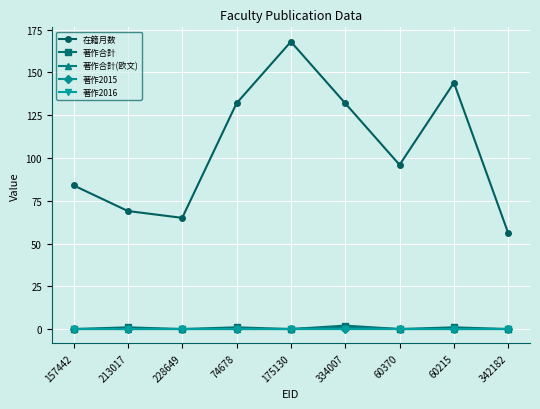

Count the number of data series in this chart.

5